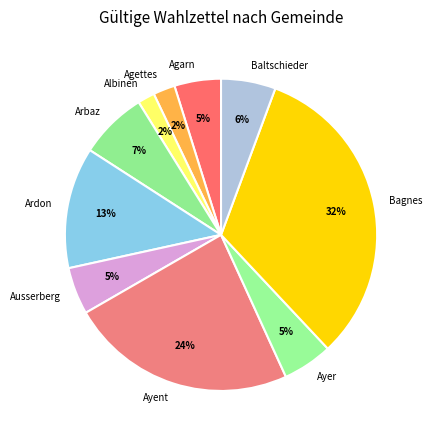

The Agettes slice represents 7% of the pie. True or false?

False